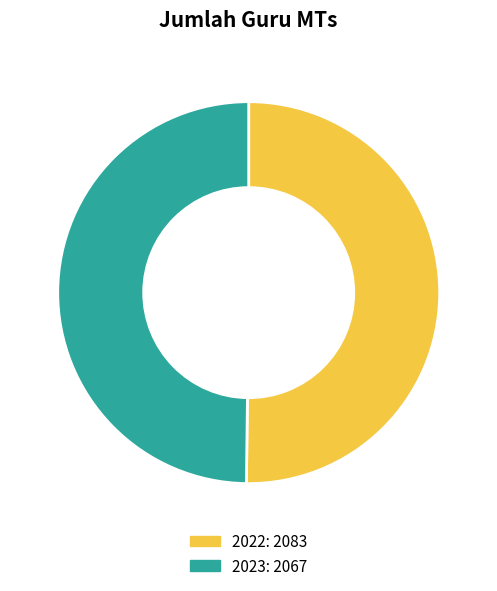

How many segments does this pie chart have?

2